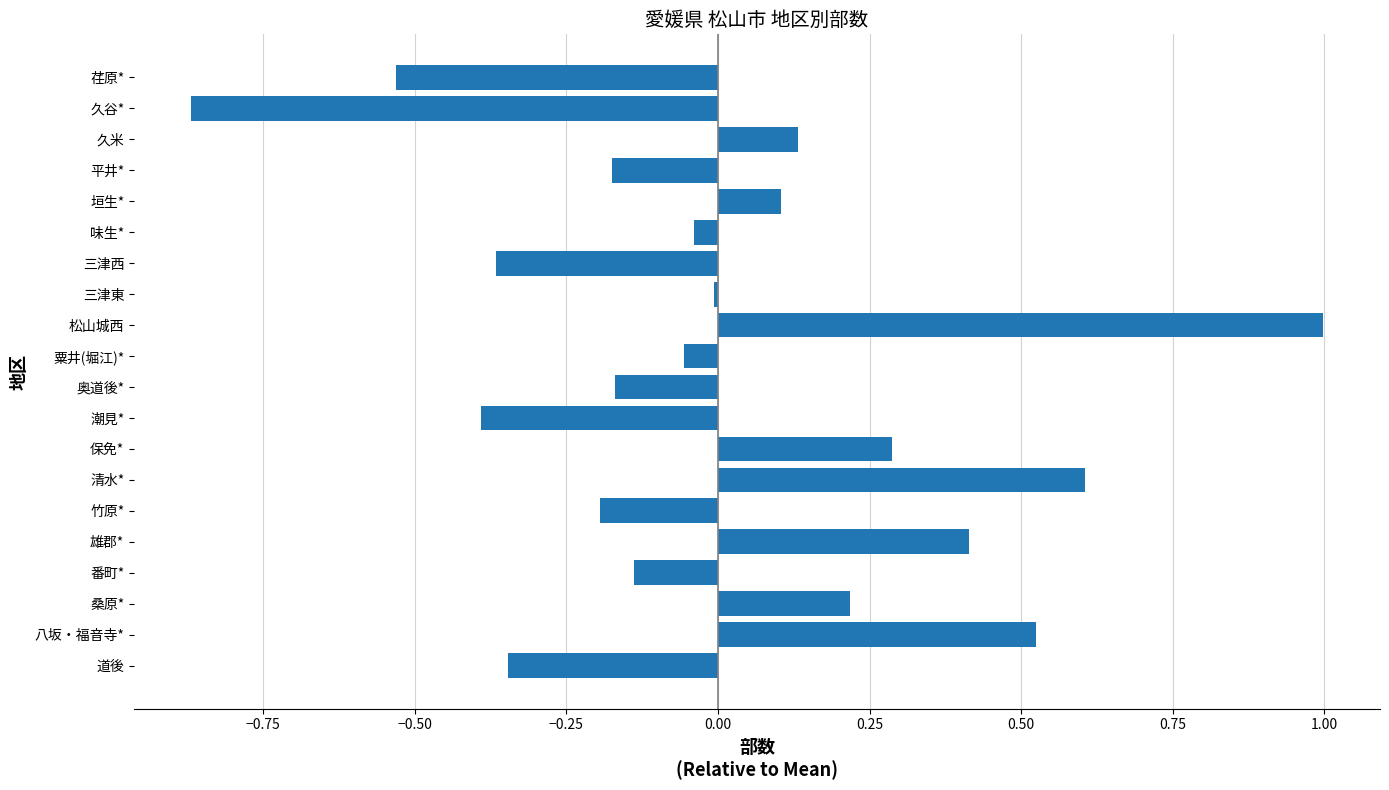

How many series are shown in this chart?

1